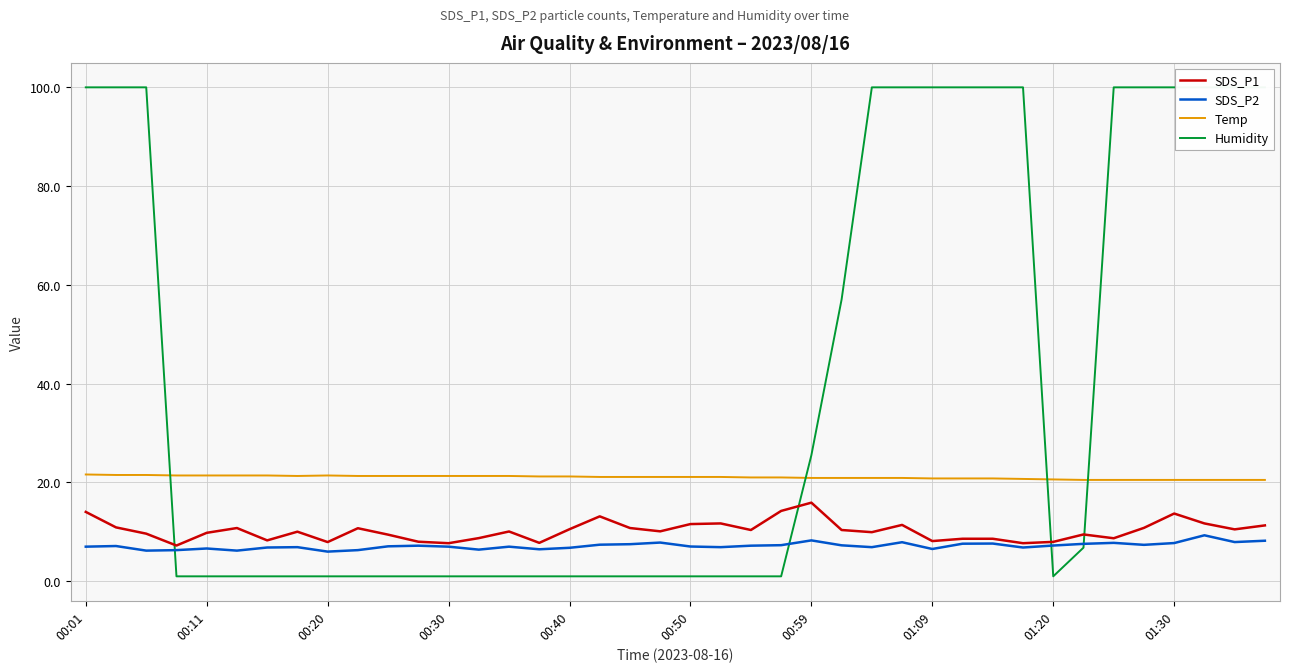

Between 10 and 25, which series saw the biggest shift?

Humidity